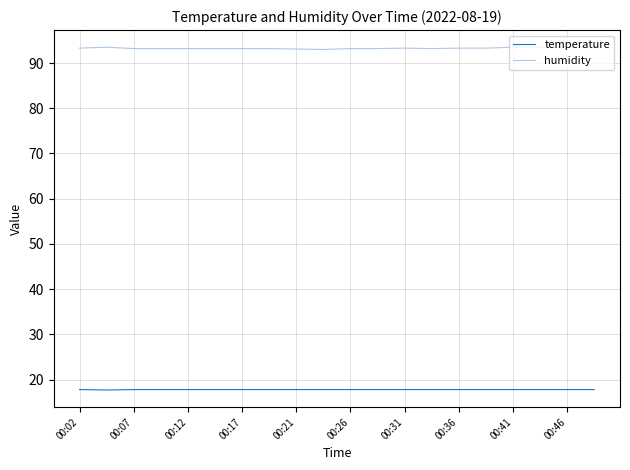

What is the highest value of the temperature series?

17.8